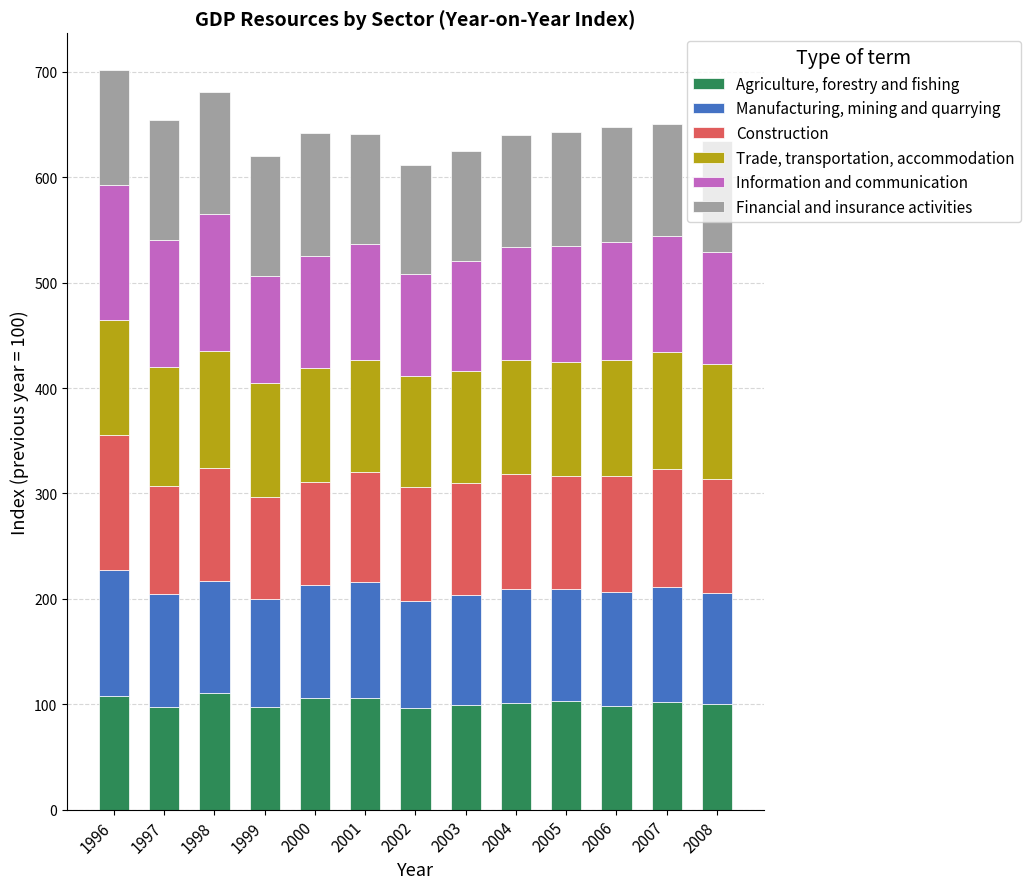

What is the total value across all series at 2007?

651.1